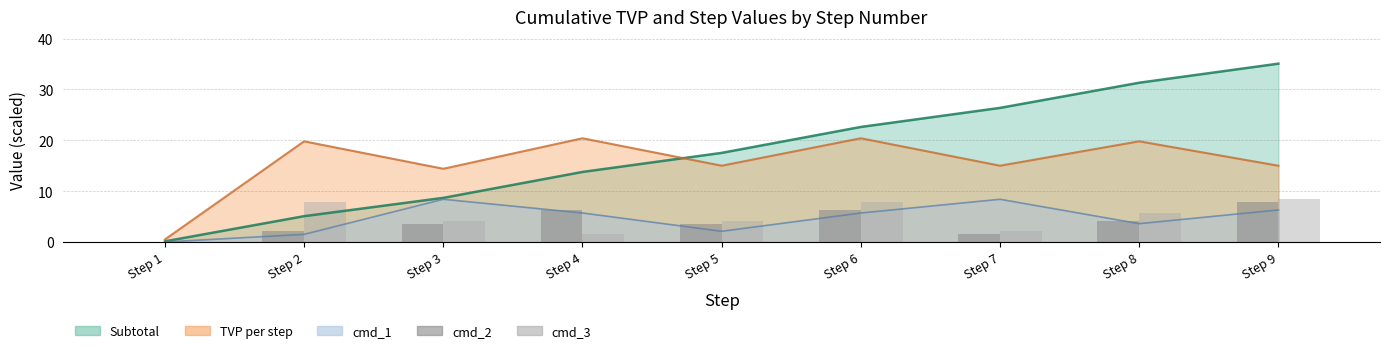

Is the value of cmd_2 / 10 (bars) at Step 1 greater than the value of cmd_3 / 10 (bars) at Step 3?

No